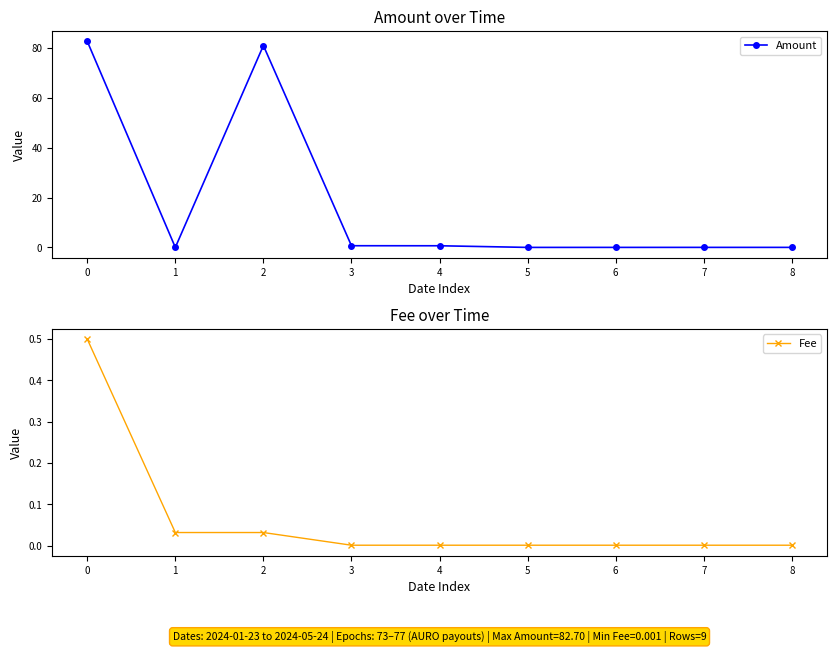

True or false: Fee has a value of 0.0 at 2.

False